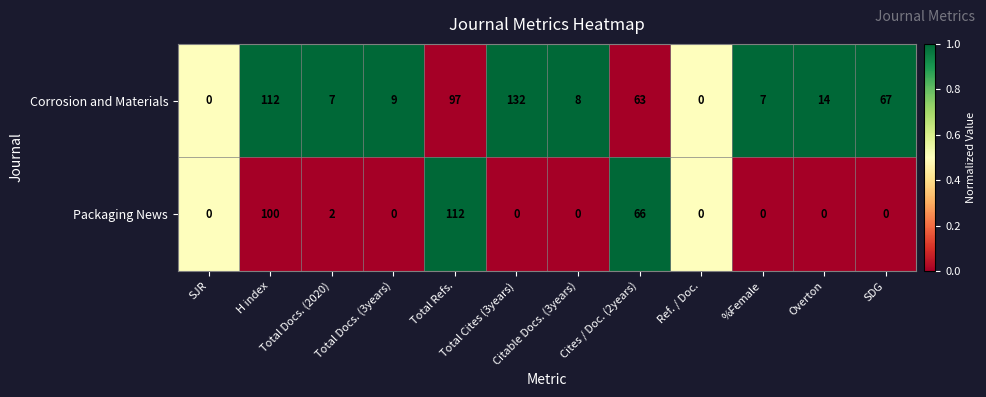

Rank the series at Cites / Doc. (2years) from highest to lowest value.

Packaging News, Corrosion and Materials